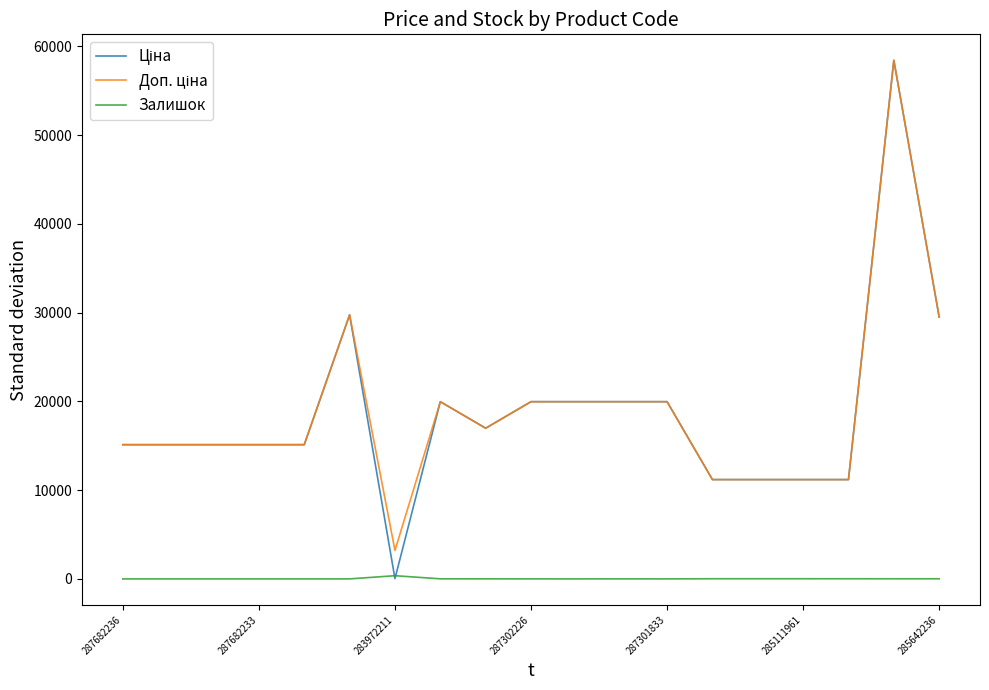

The Залишок series shows 0.0 at 287301833. True or false?

True